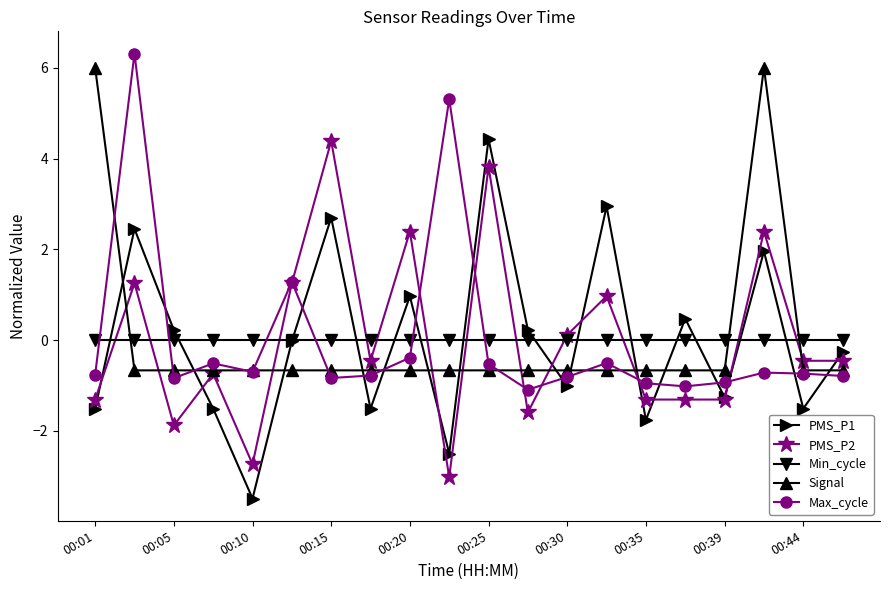

What is the maximum value shown in the chart?

6.3